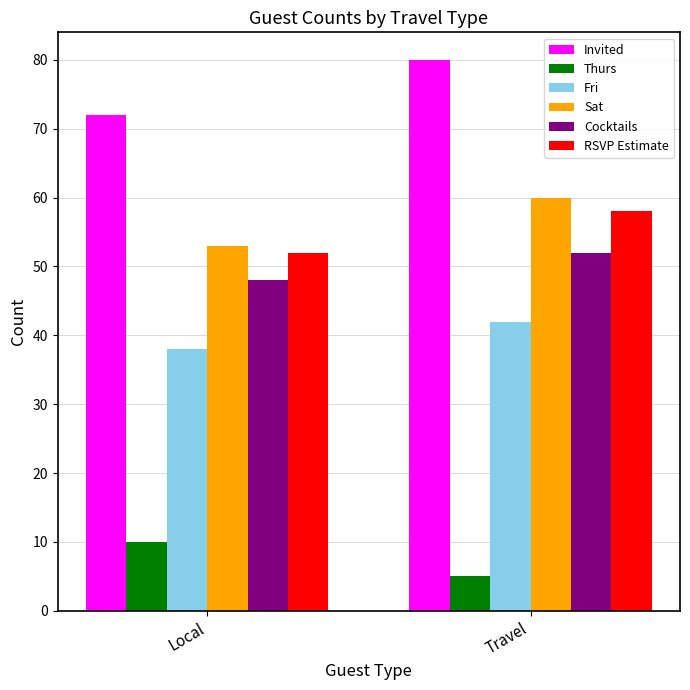

What is the minimum value for Fri?

38